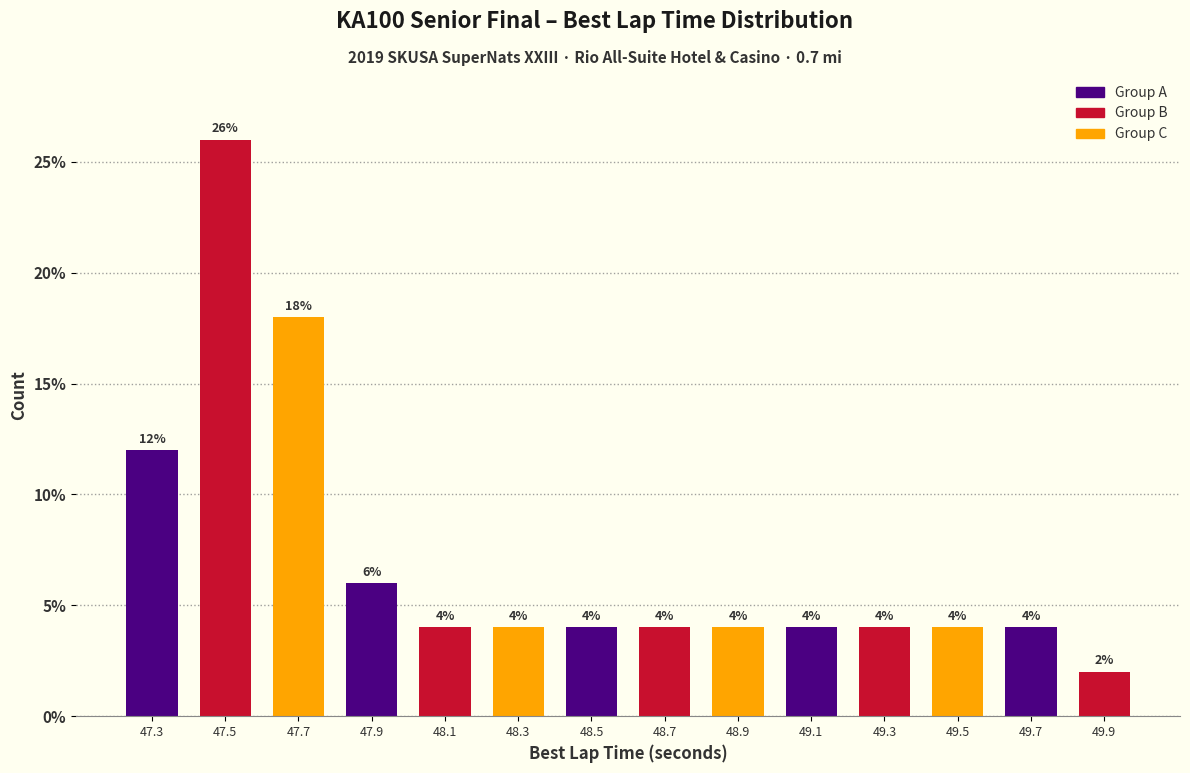

Which range on the x-axis has the tallest bar?

47.4 to 47.6